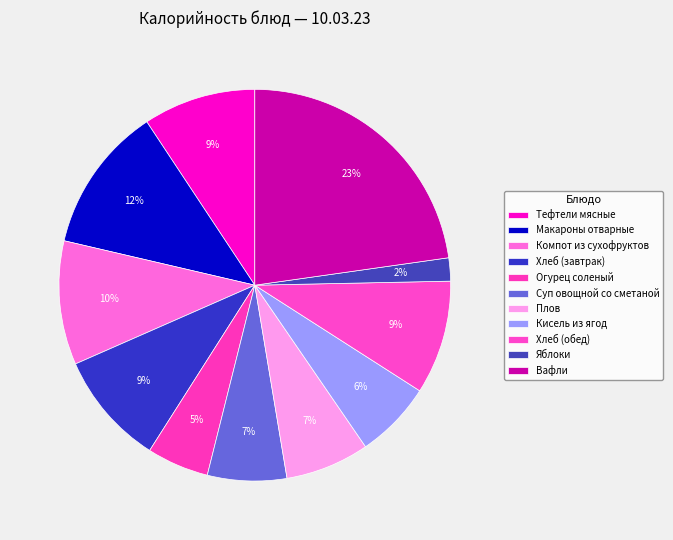

Count the number of slices in the pie.

11